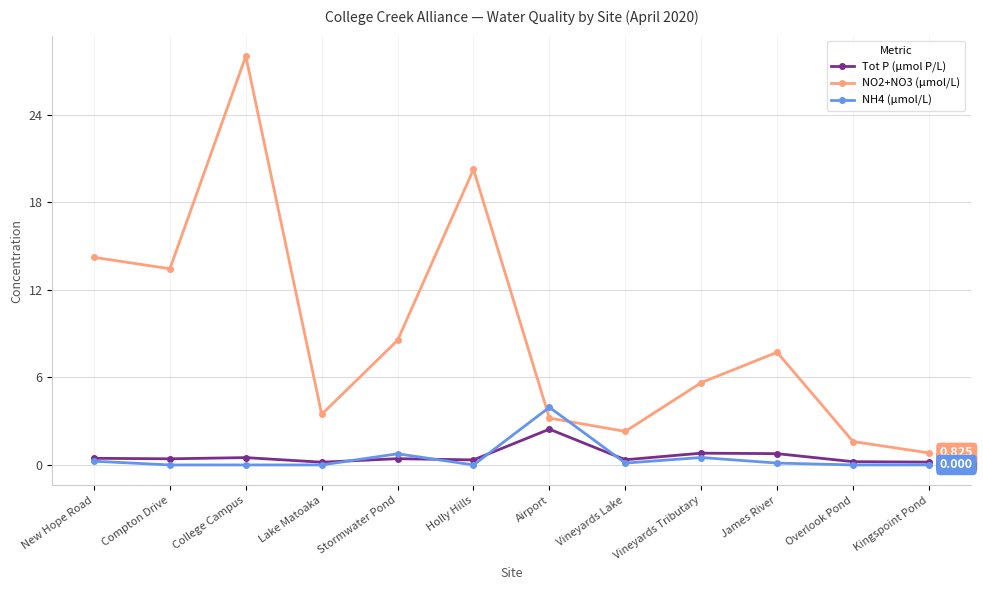

What is the average value of the Tot P (µmol P/L) series?

0.6